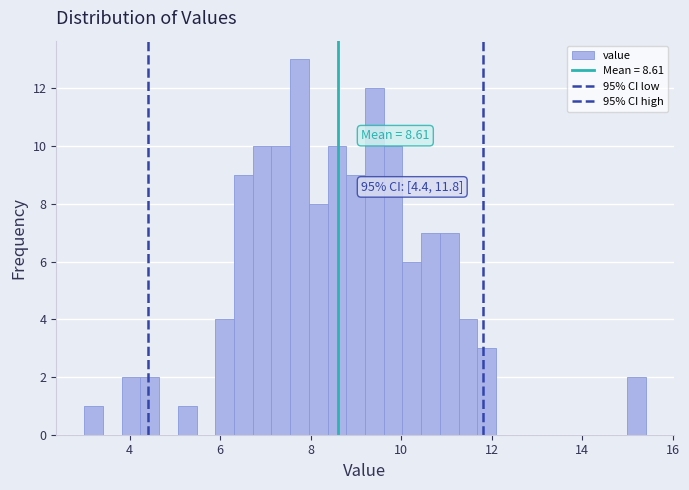

Around what value on the x-axis is the tallest bar? Give the approximate position of its centre, as read against the axis.

7.8